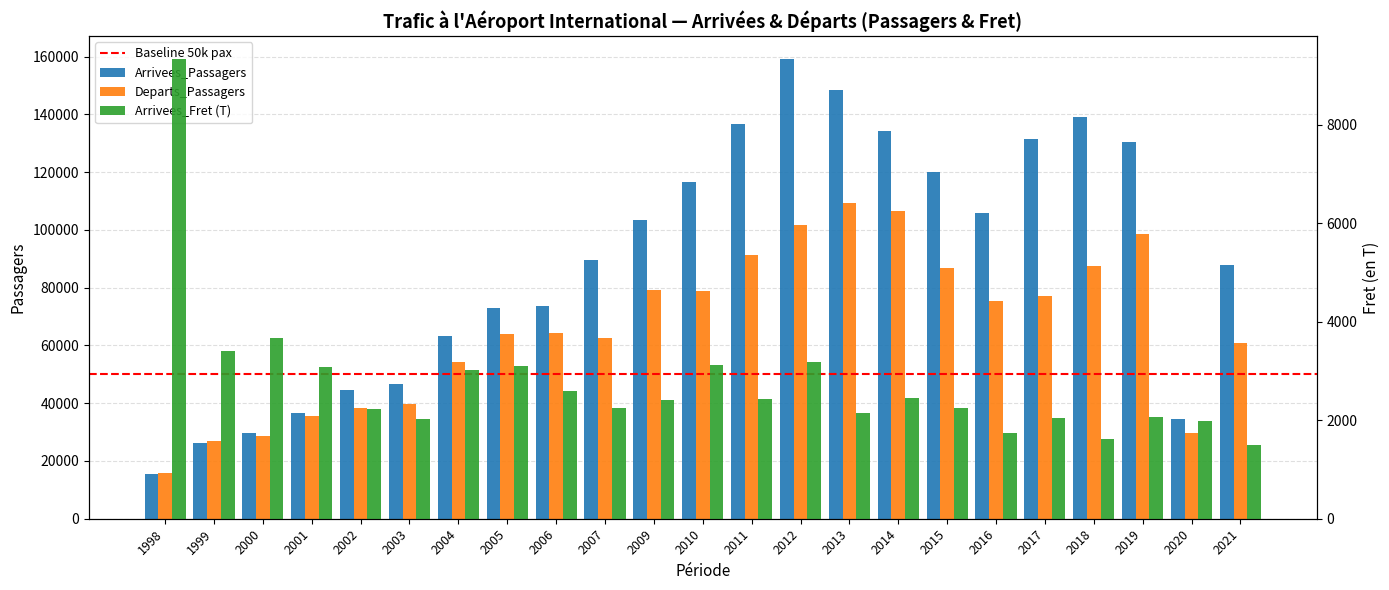

What is the sum of the Arrivees_Passagers values at 2018 and 2000?

168872.0